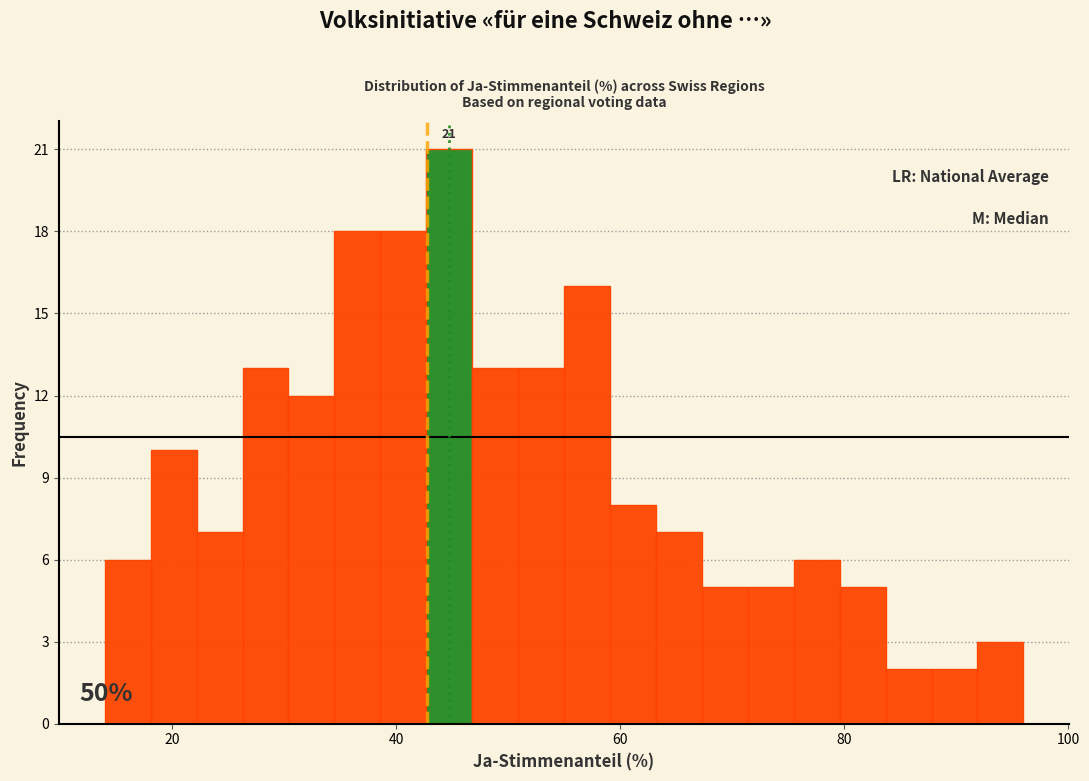

Read against the x-axis, roughly where is the centre of the tallest bar?

44